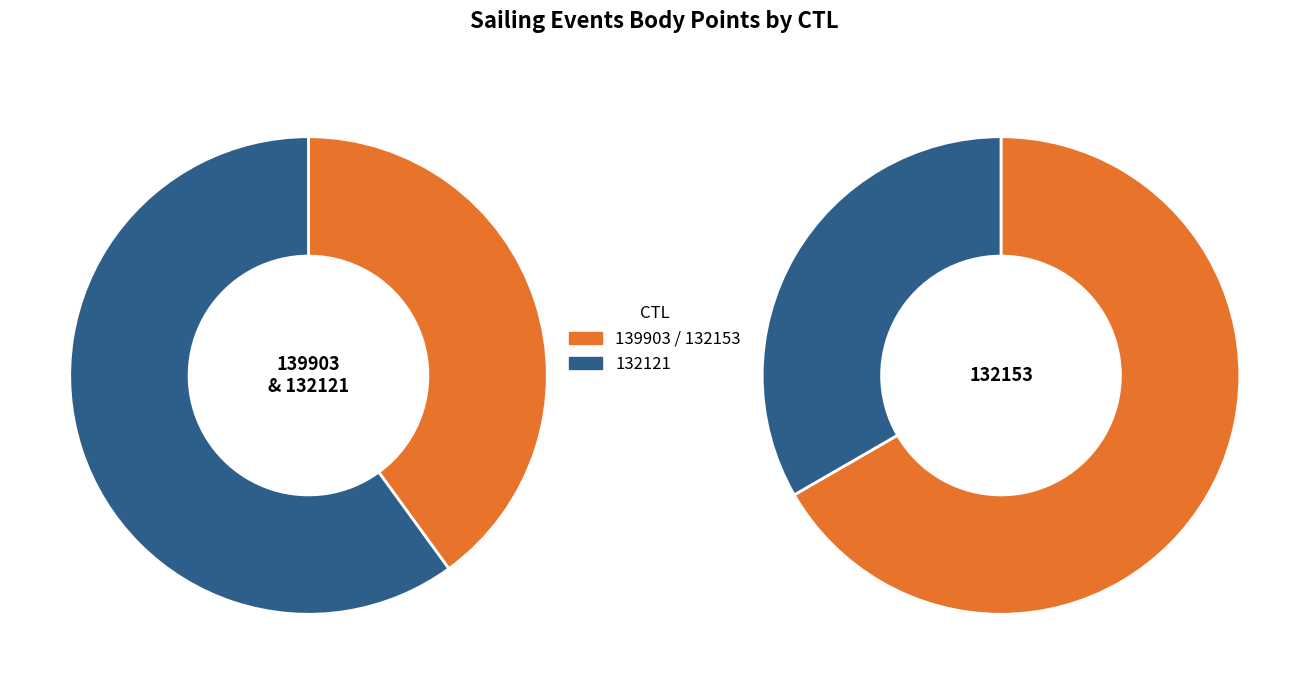

Which category has the biggest portion of the pie?

132153